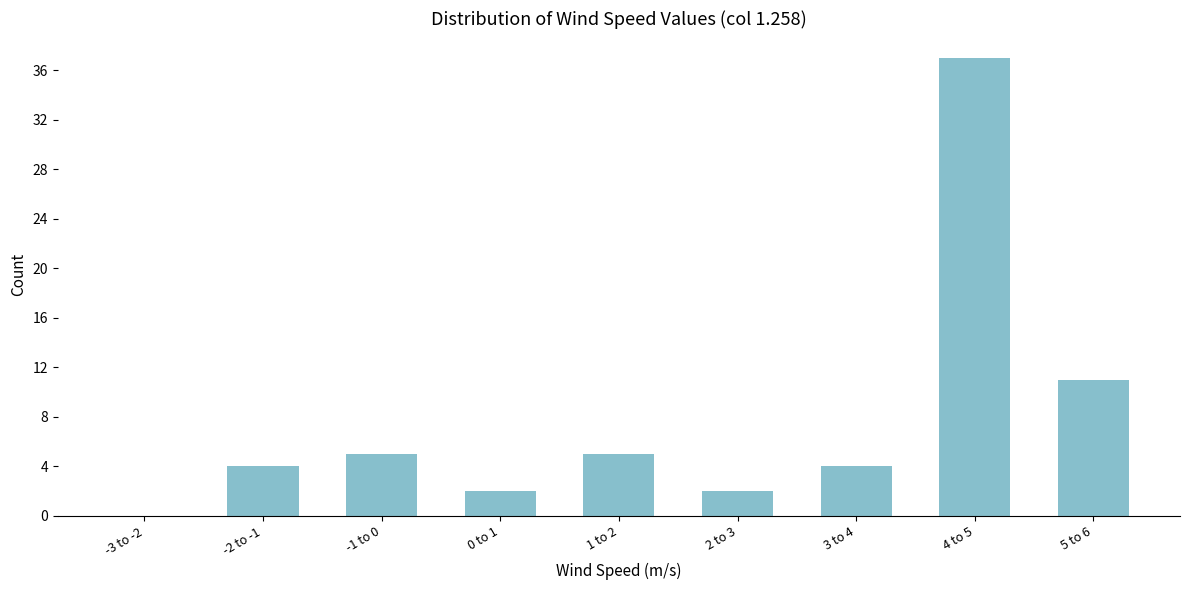

Reading left to right, transcribe all the data shown in this chart.

-3 to -2=0	-2 to -1=4	-1 to 0=5	0 to 1=2	1 to 2=5	2 to 3=2	3 to 4=4	4 to 5=37	5 to 6=11